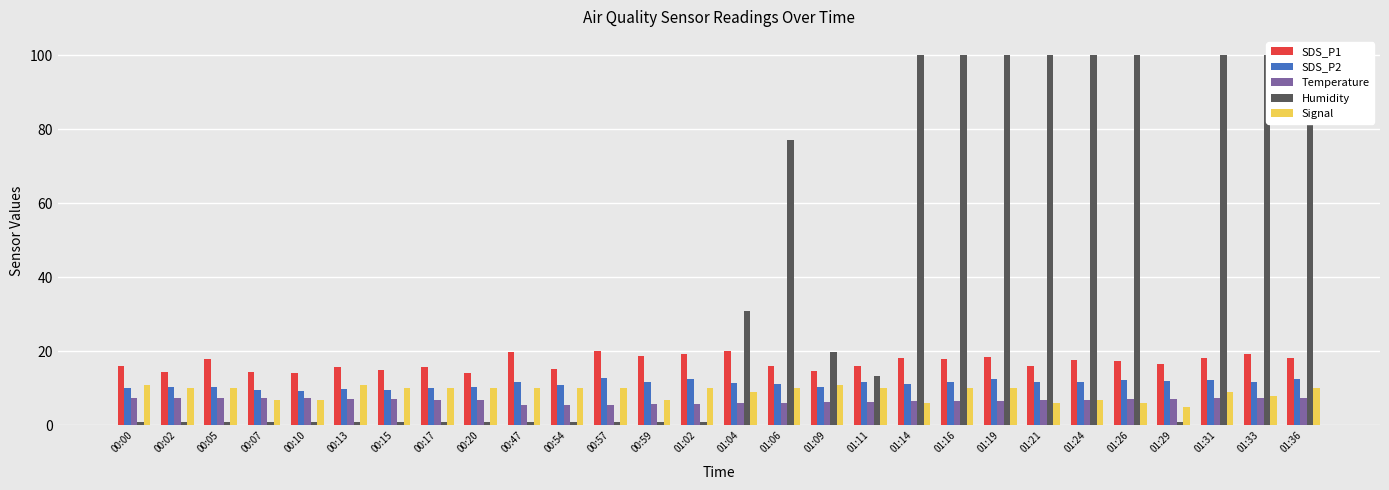

Reading left to right, extract all data points from this chart.

SDS_P1: 16.0	14.5	17.9	14.5	14.1	15.9	14.9	15.8	14.2	19.7	15.3	20.2	18.6	19.4	20.0	16.0	14.6	16.1	18.2	17.9	18.4	16.1	17.6	17.3	16.6	18.3	19.3	18.1
SDS_P2: 10.0	10.5	10.5	9.7	9.3	9.8	9.6	10.2	10.5	11.7	10.9	12.7	11.7	12.4	11.5	11.2	10.4	11.7	11.3	11.8	12.6	11.8	11.8	12.3	12.1	12.3	11.8	12.6
Temperature: 7.5	7.4	7.4	7.4	7.4	7.2	7.1	7.0	6.9	5.4	5.4	5.5	5.8	5.8	6.1	6.1	6.3	6.4	6.6	6.6	6.7	6.9	7.0	7.1	7.1	7.3	7.5	7.4
Humidity: 1.0	1.0	1.0	1.0	1.0	1.0	1.0	1.0	1.0	1.0	1.0	1.0	1.0	1.0	31.0	77.0	19.9	13.4	99.9	99.9	99.9	99.9	99.9	99.9	1.0	99.9	99.9	99.9
Signal: 11.0	10.0	10.0	7.0	7.0	11.0	10.0	10.0	10.0	10.0	10.0	10.0	7.0	10.0	9.0	10.0	11.0	10.0	6.0	10.0	10.0	6.0	7.0	6.0	5.0	9.0	8.0	10.0